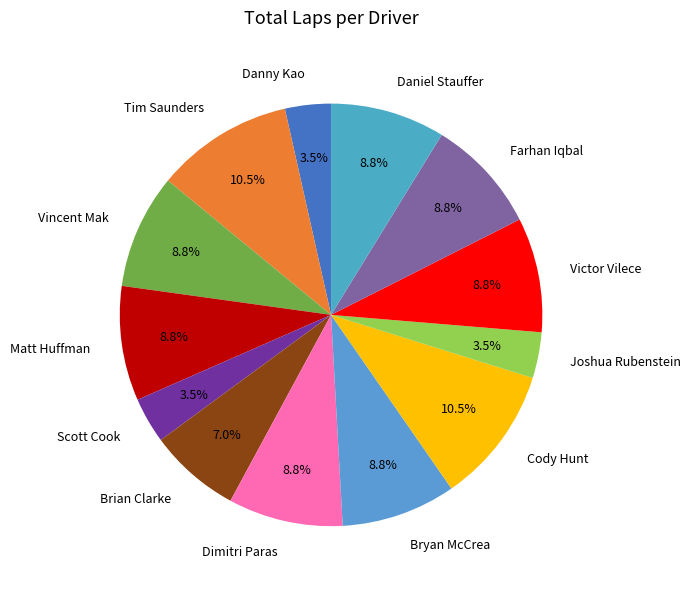

The Vincent Mak slice represents 1% of the pie. True or false?

False